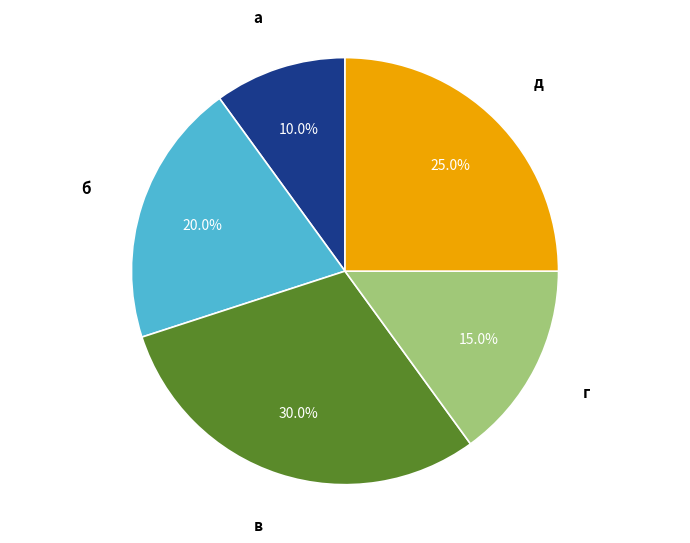

What is the ratio of the value at д to the value at г?

1.7